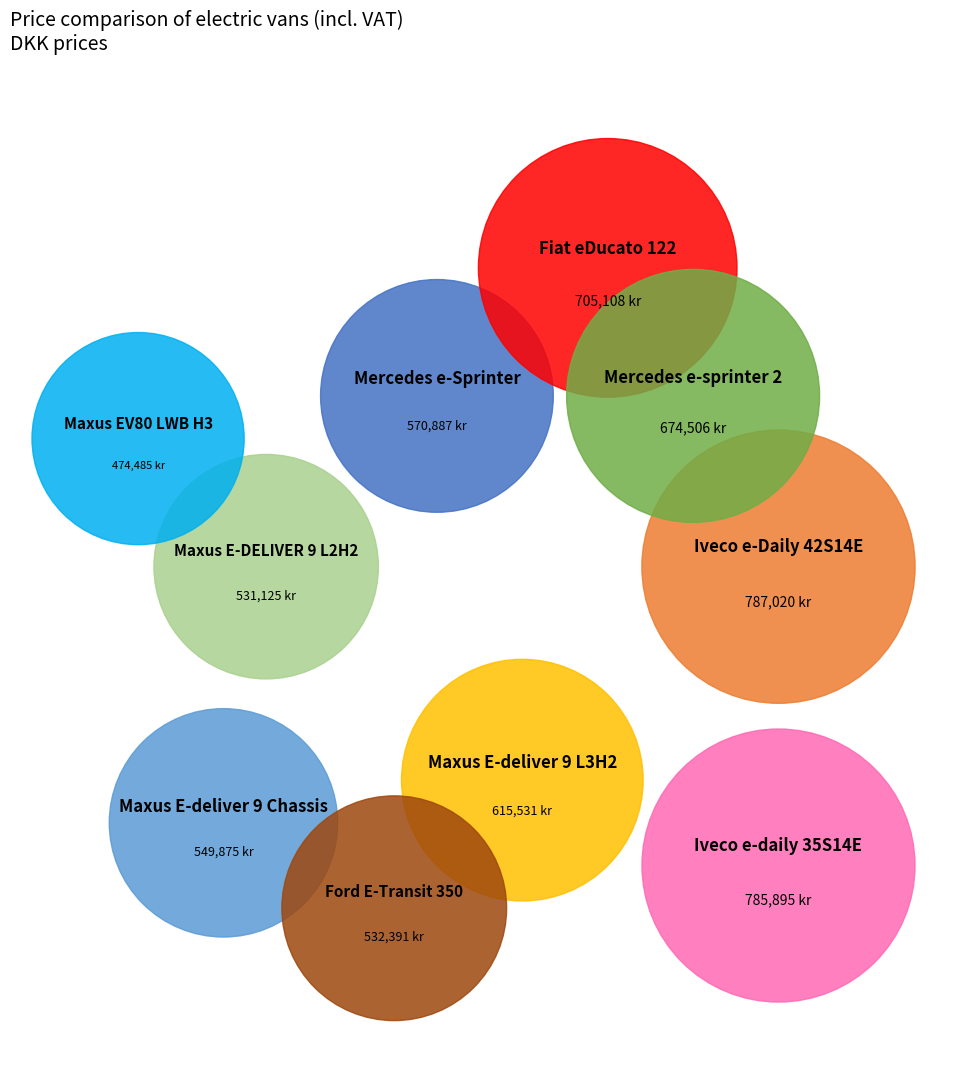

What percentage is the Maxus E-DELIVER 9 L2H2 slice, to the nearest percent?

9%